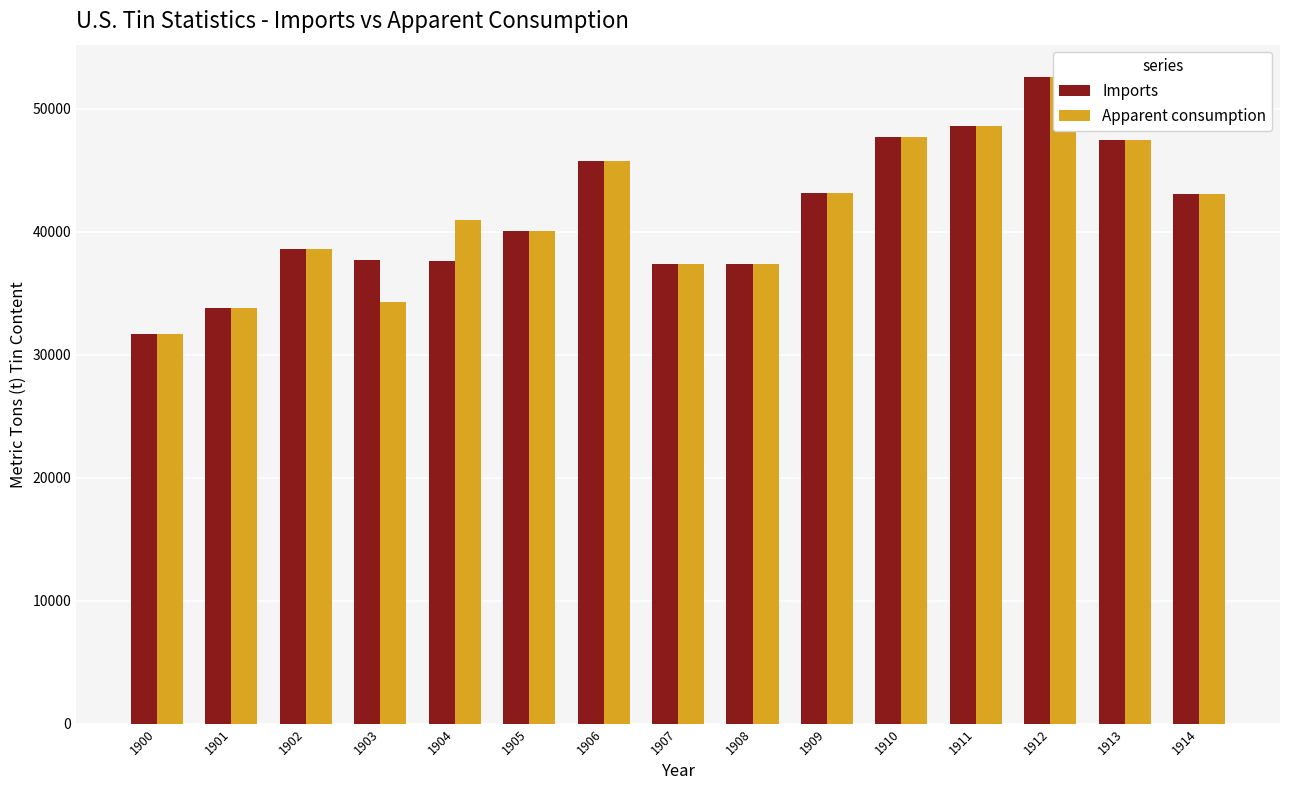

At which label is Apparent consumption closest to 42150?

1914